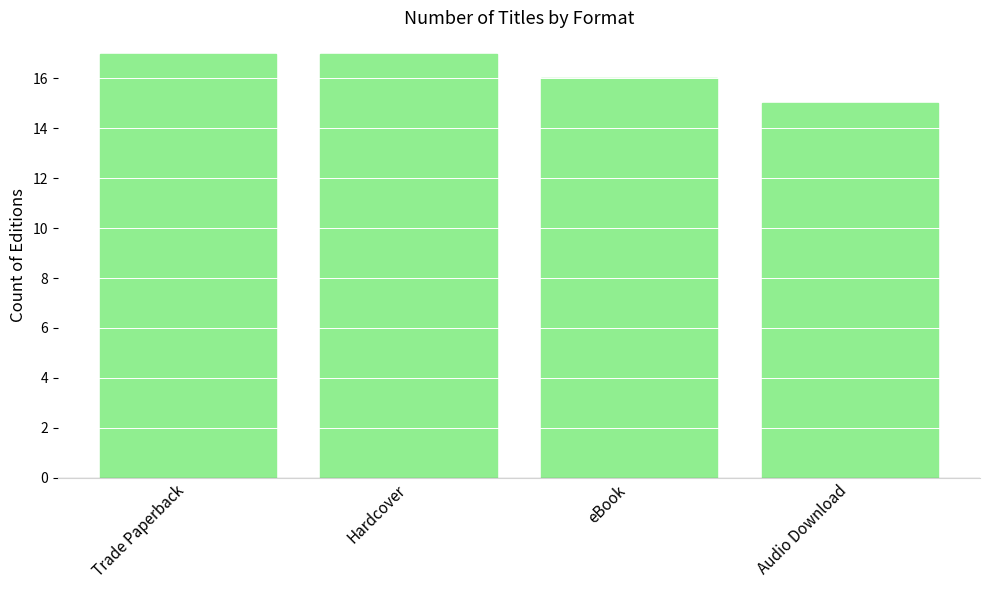

Which category has the lowest value across all series?

Audio Download